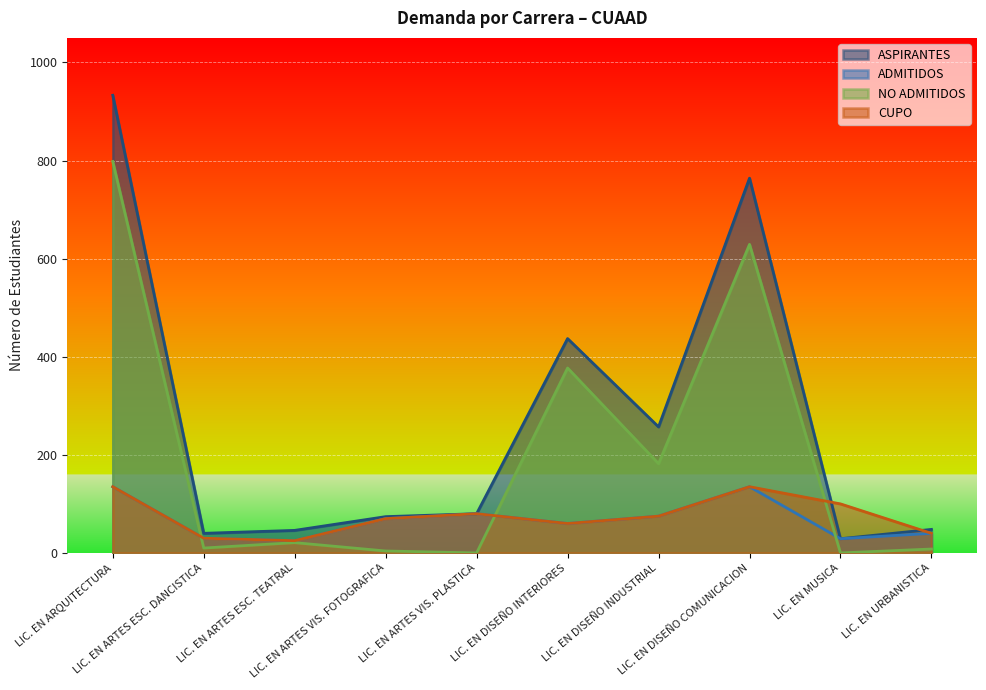

The ASPIRANTES series shows 80 at LIC. EN ARTES VIS. PLASTICA. True or false?

True